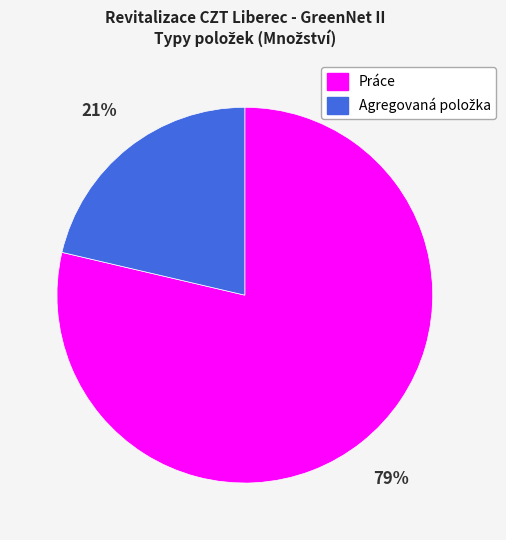

Which category accounts for the majority?

Práce